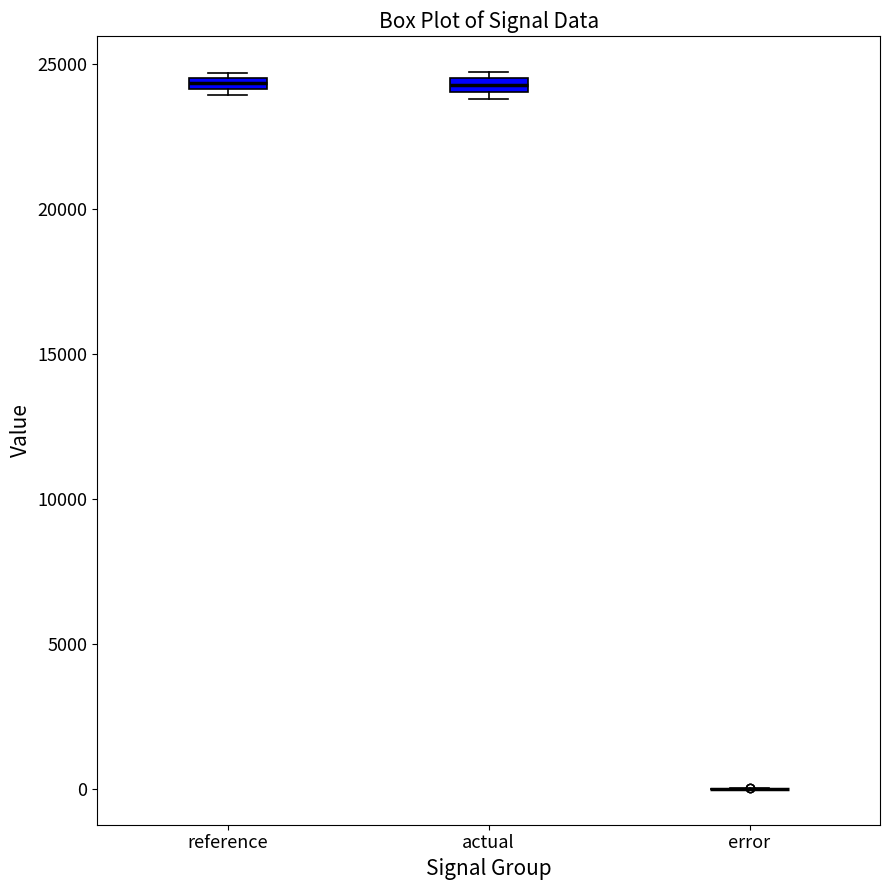

Where is the upper edge of the box for reference on the y-axis? The values are not printed on the chart, so give them approximately, as read against the axis.

24500